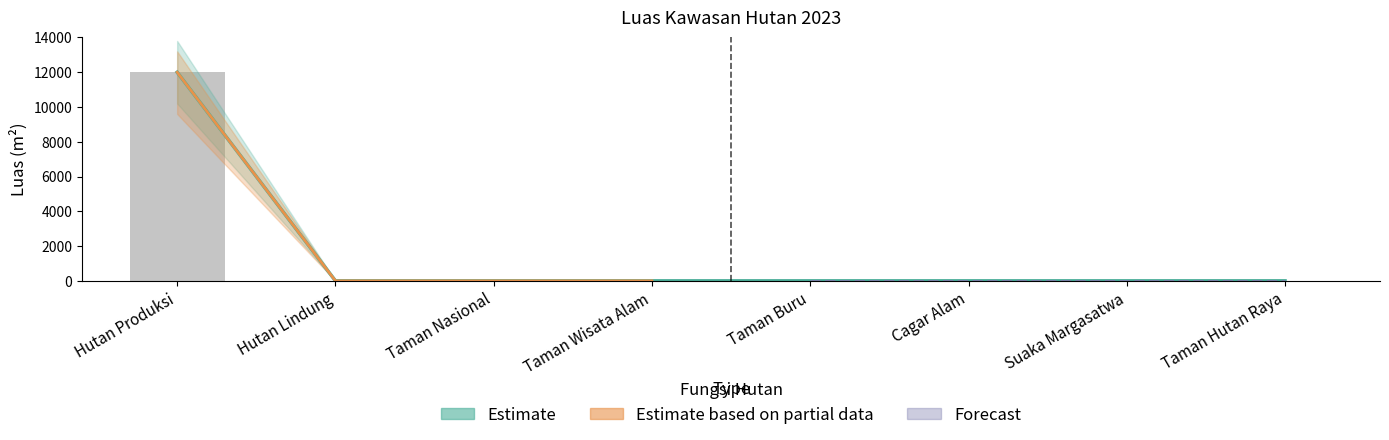

Is it true that the value at Hutan Lindung is -5138?

False